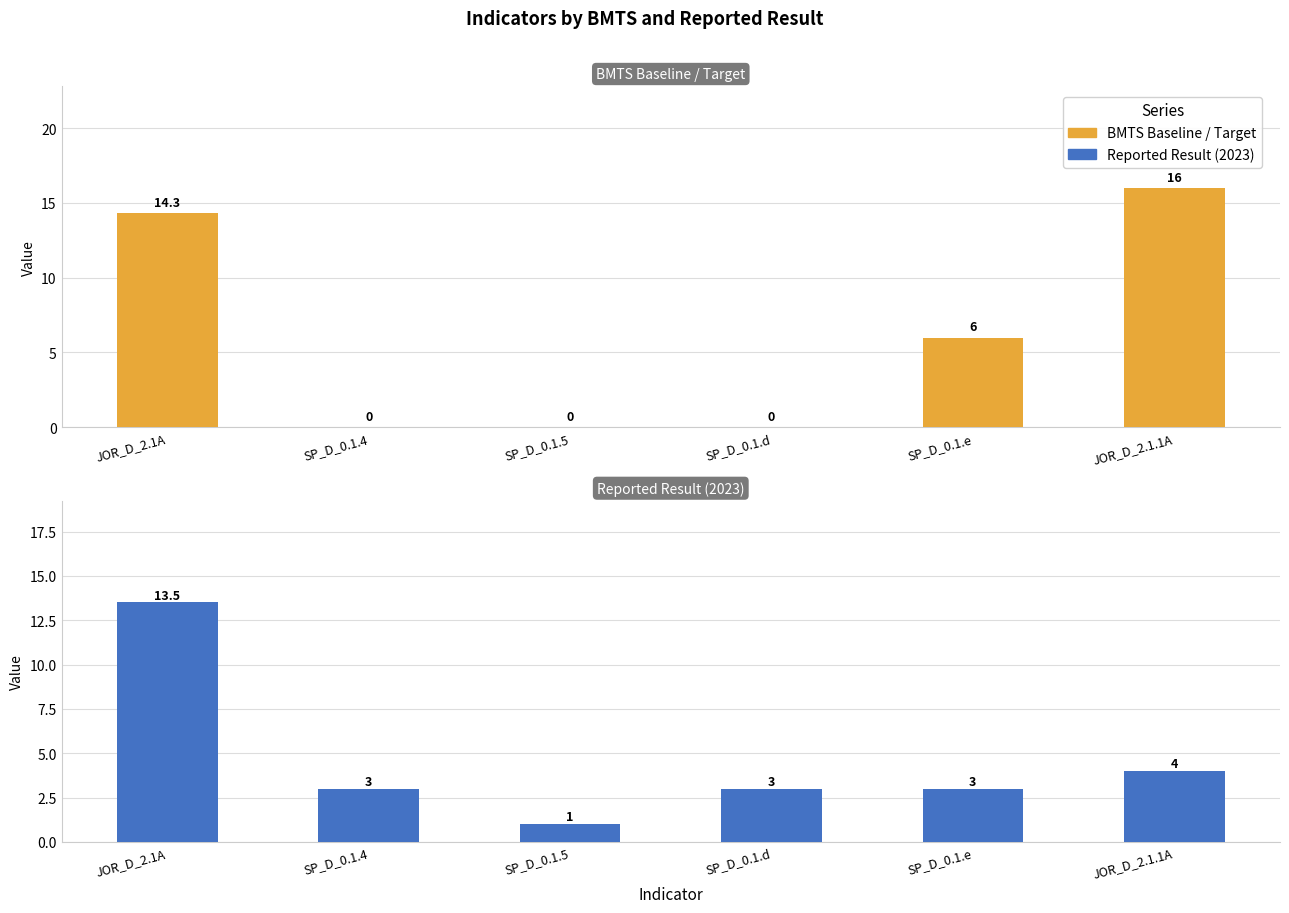

Does the chart contain any negative values?

No